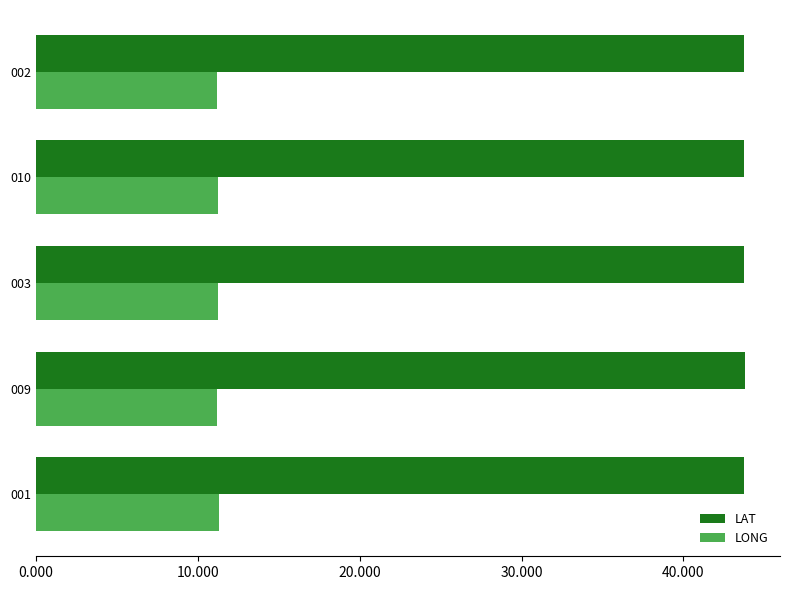

What is the average value of the LONG series?

11.2